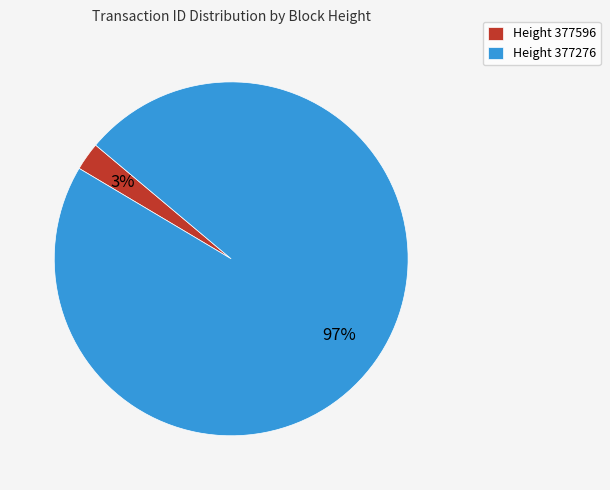

Is the sum of Height 377276 and Height 377596 greater than half?

Yes